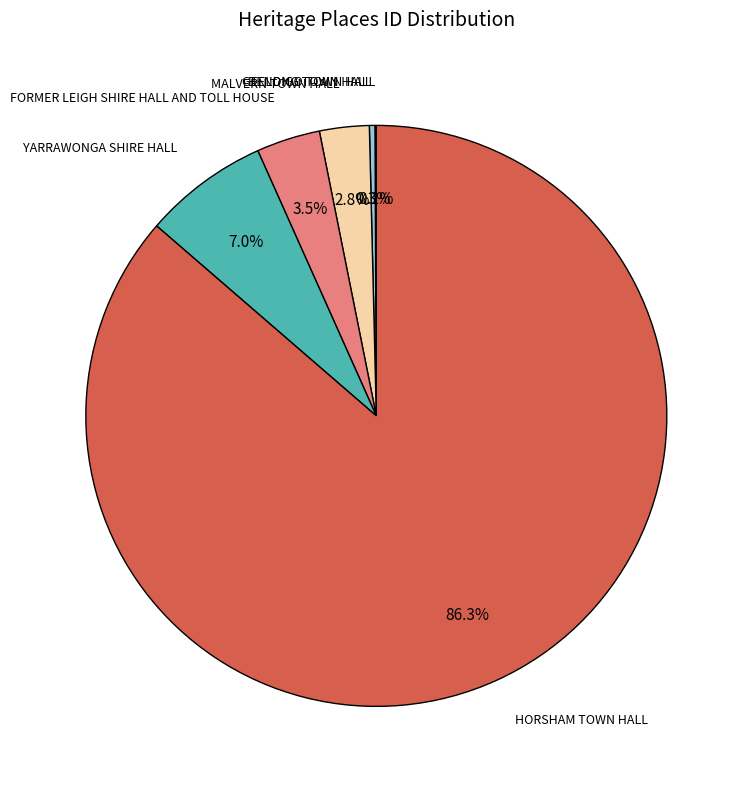

Count the number of slices in the pie.

6